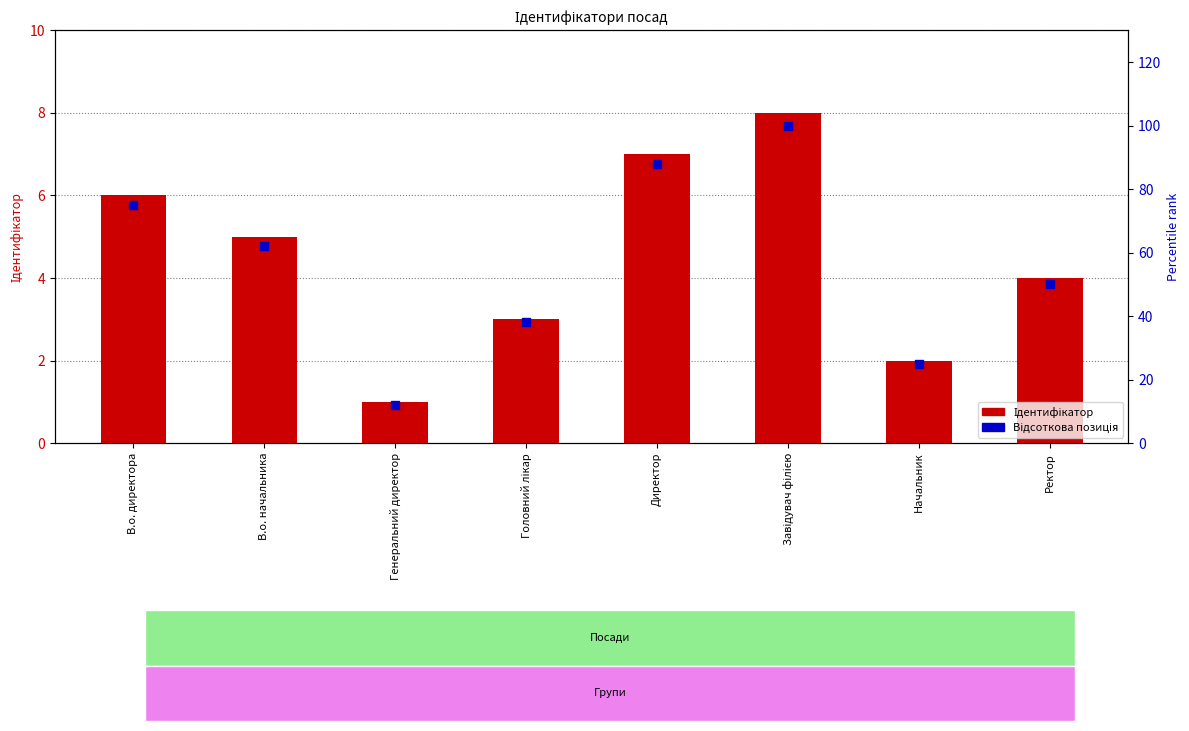

At how many categories does at least one series exceed 75?

2